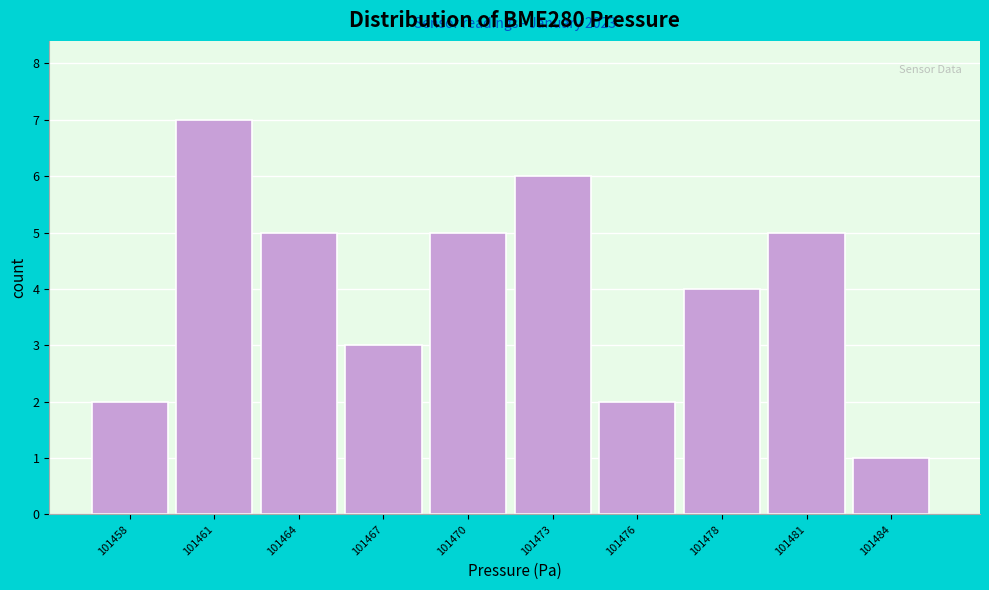

Reading left to right, transcribe all the data shown in this chart.

101458=2	101461=7	101464=5	101467=3	101470=5	101473=6	101476=2	101478=4	101481=5	101484=1